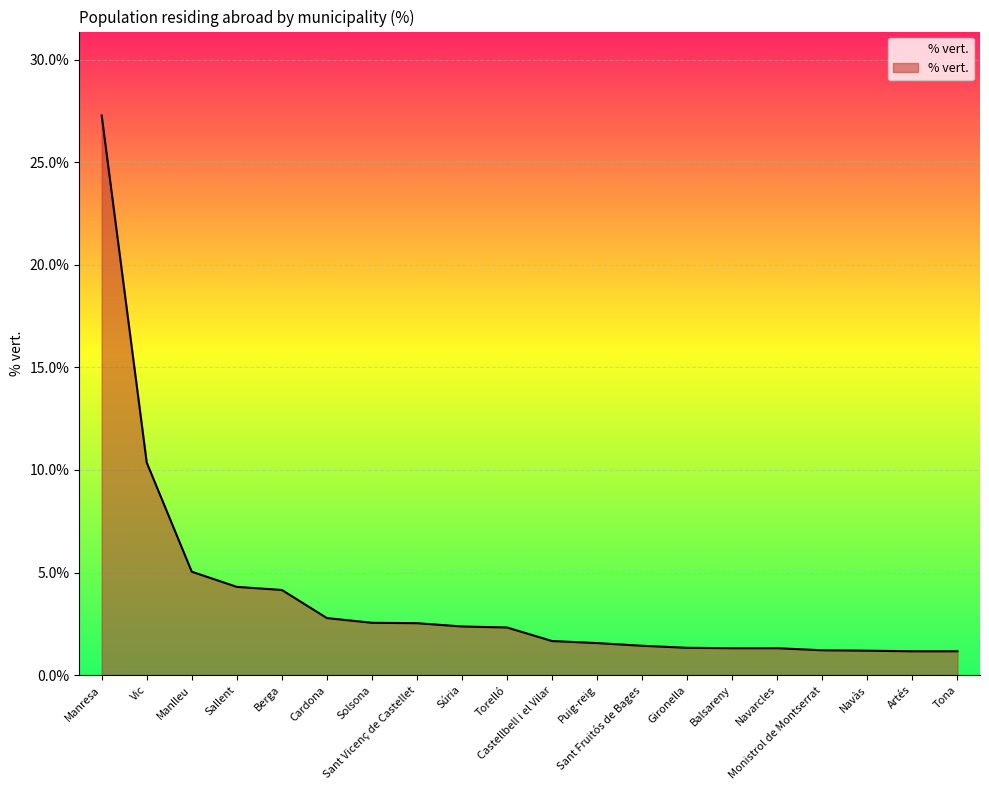

True or false: the data shows 0.6 at Torelló.

False